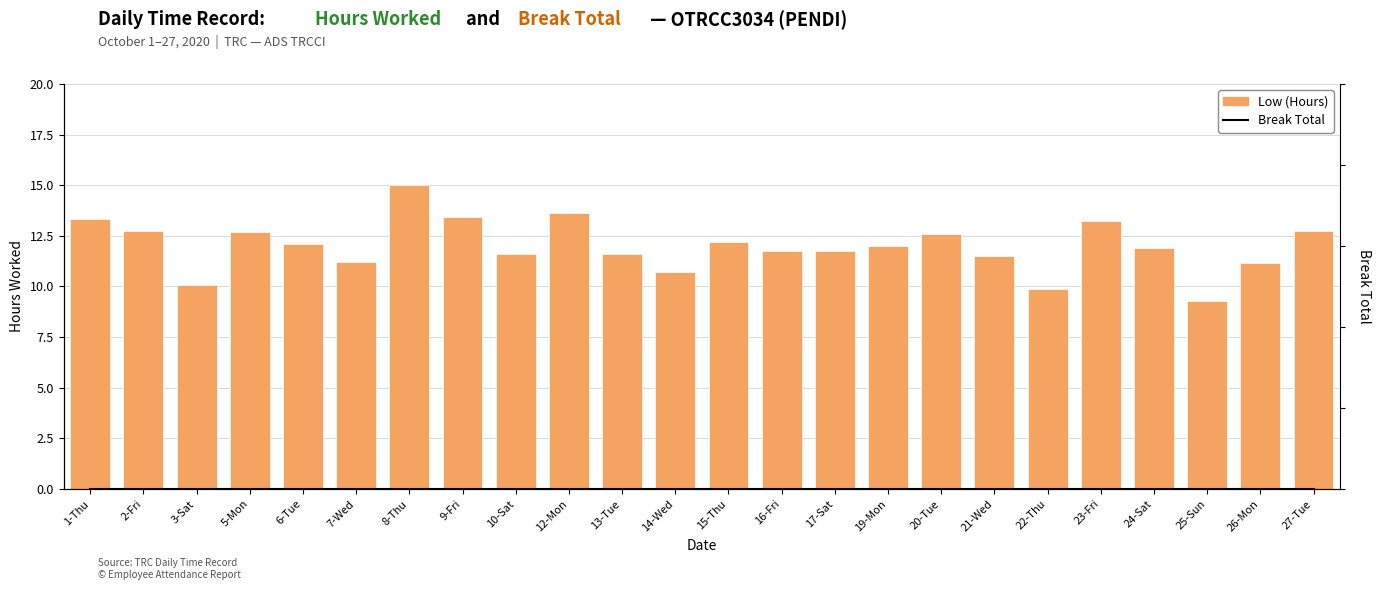

Which label corresponds to the smallest value in the chart?

1-Thu